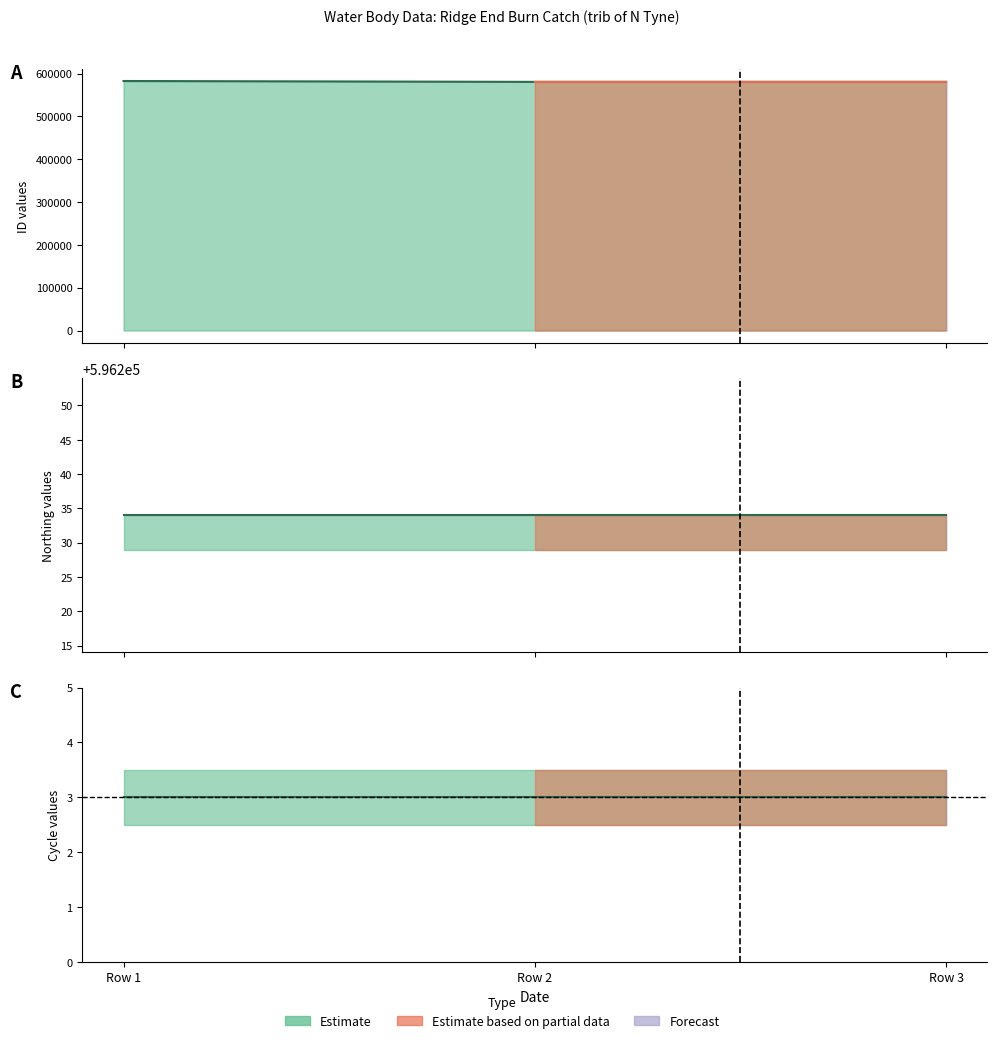

Which series has the widest spread of values?

ID